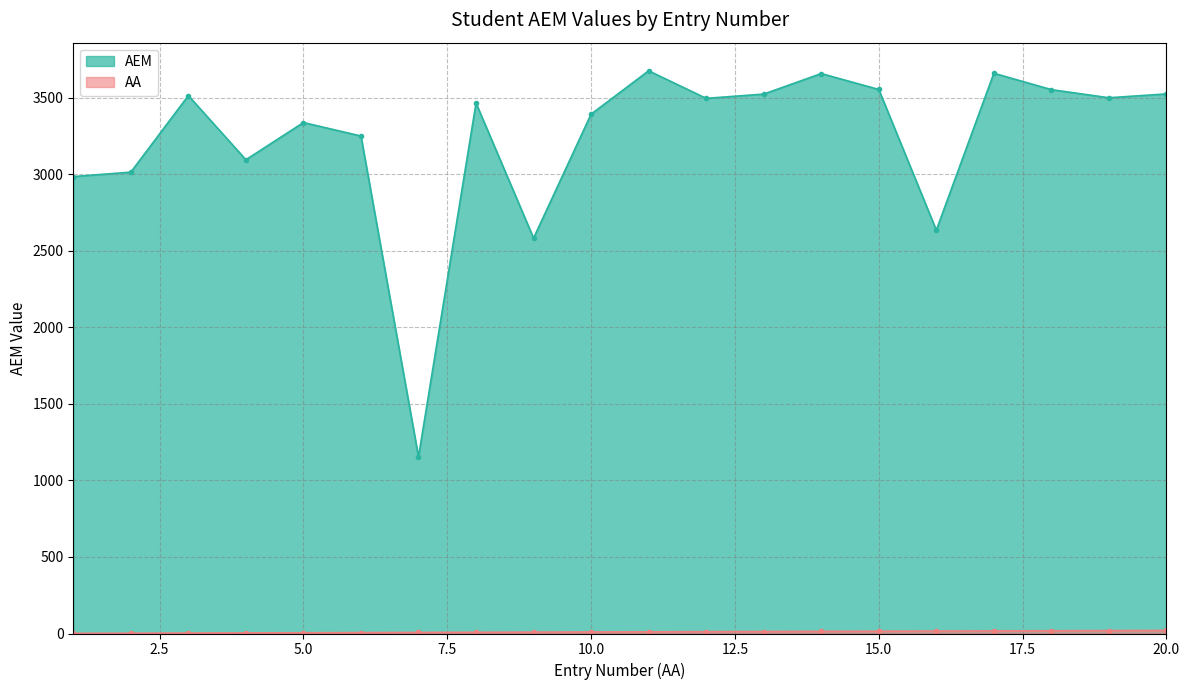

True or false: AA has more than 0 interior local peaks.

False